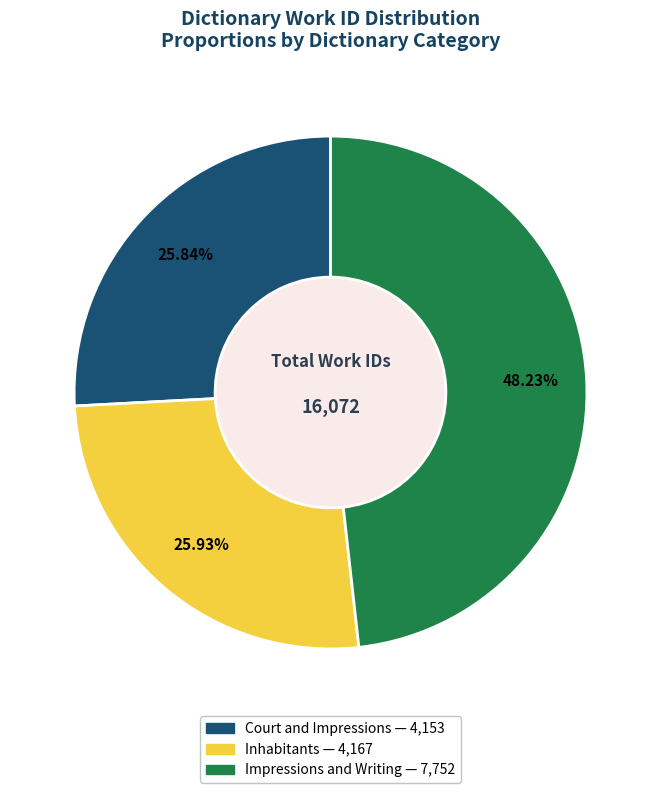

What percentage is NOT represented by Court and Impressions?

74.2%